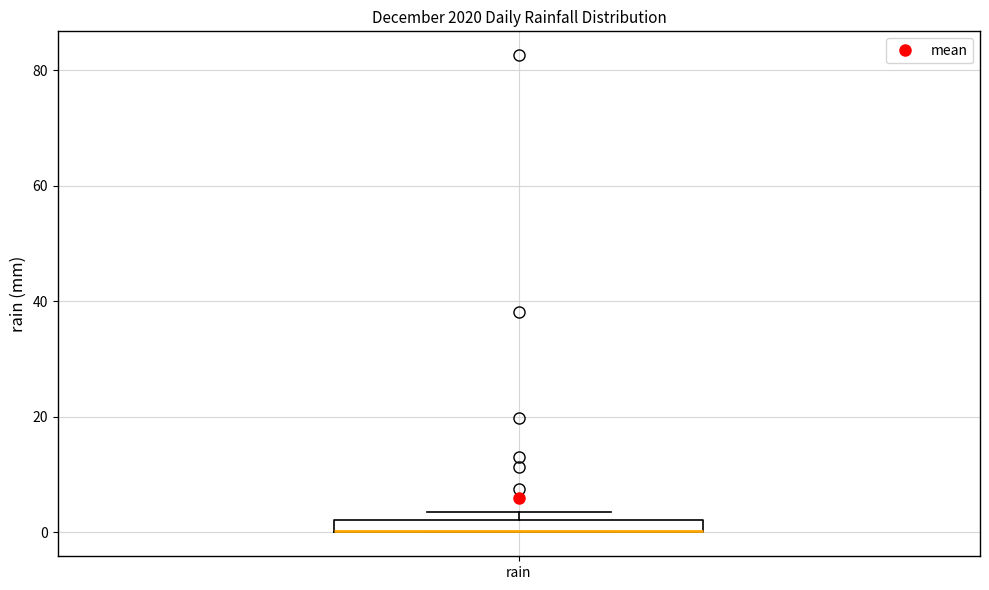

Where is the lower edge of the box for rain on the y-axis? The values are not printed on the chart, so give them approximately, as read against the axis.

0